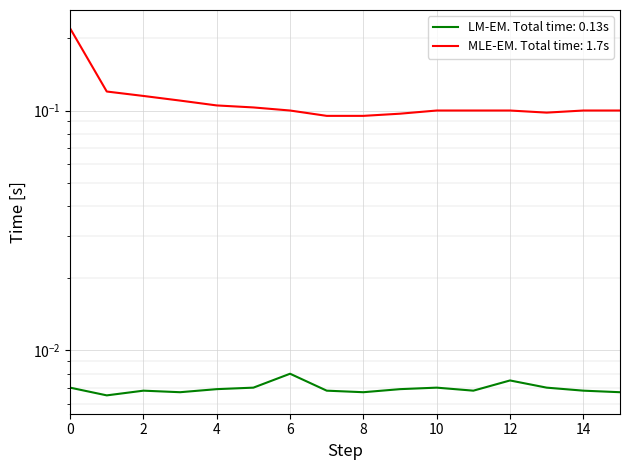

True or false: MLE-EM. Total time: 1.7s and LM-EM. Total time: 0.13s cross at least once.

False